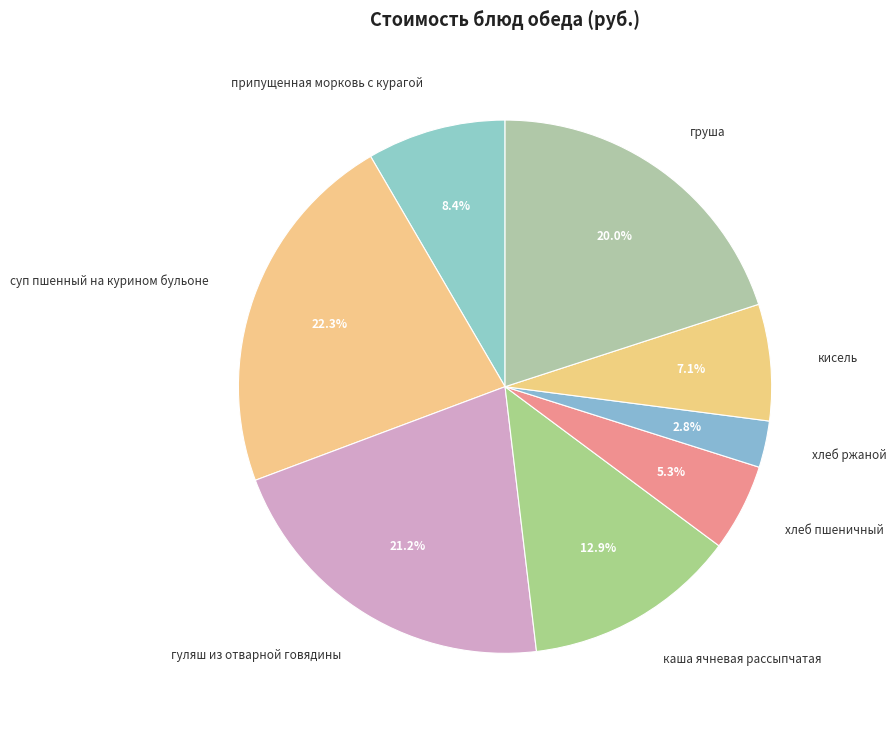

What is the ratio of the value at гуляш из отварной говядины to the value at припущенная морковь с курагой?

2.5